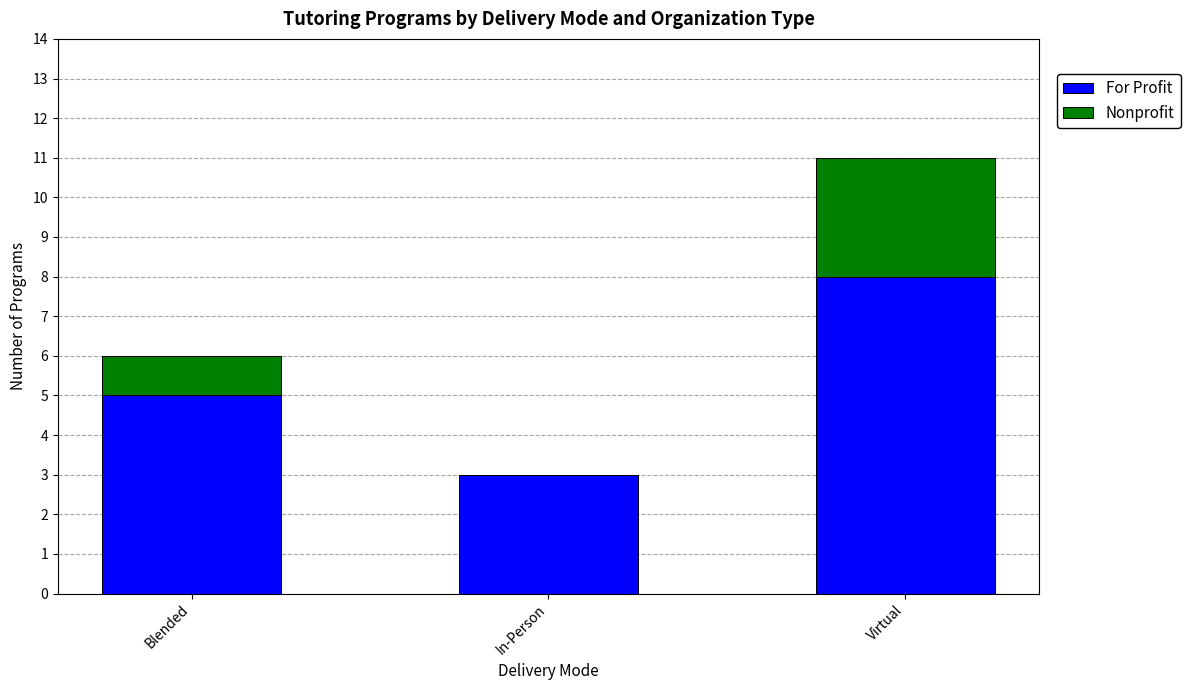

Count the number of data series in this chart.

2